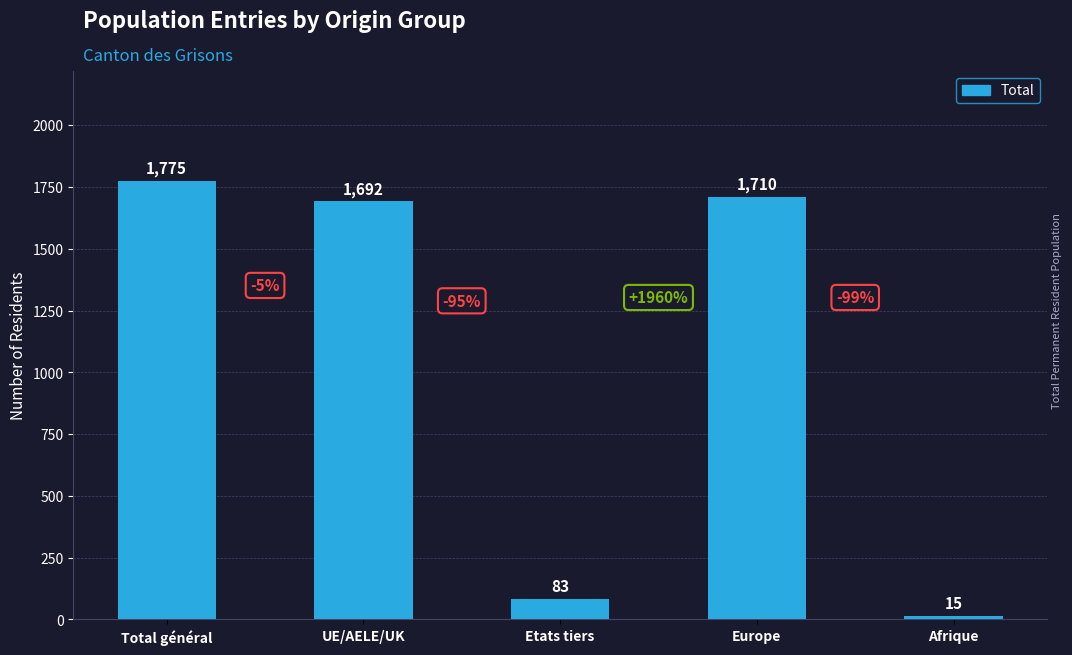

Which has a higher value, Afrique or UE/AELE/UK?

UE/AELE/UK